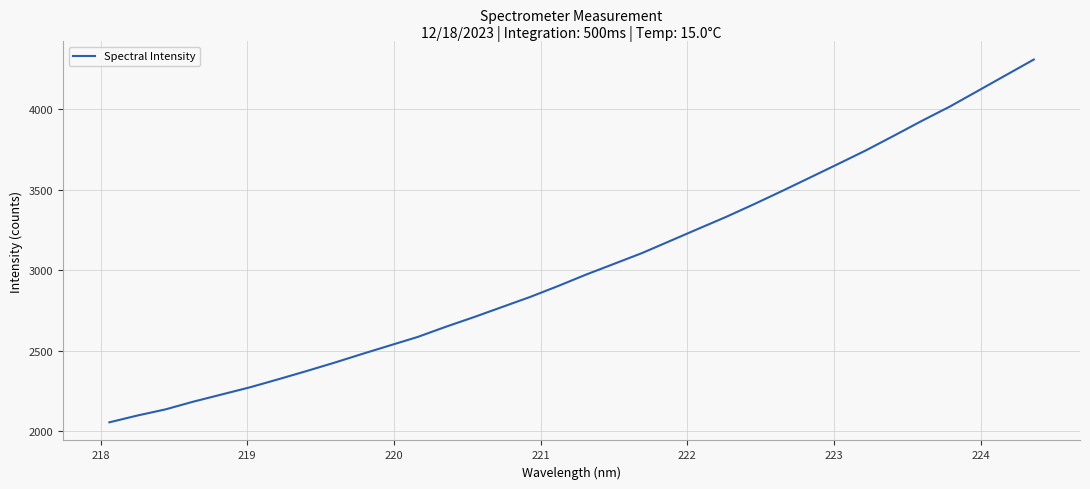

What is the smallest value displayed?

2055.7